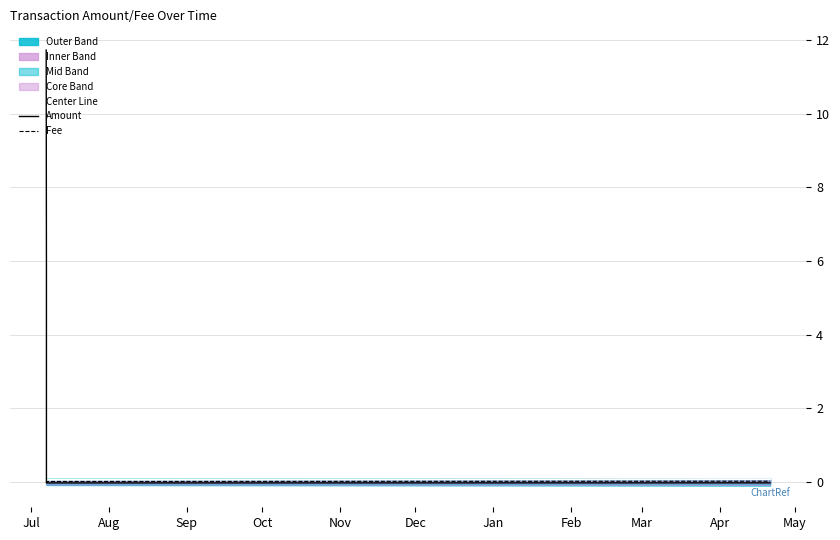

At how many categories does at least one series exceed 3?

2